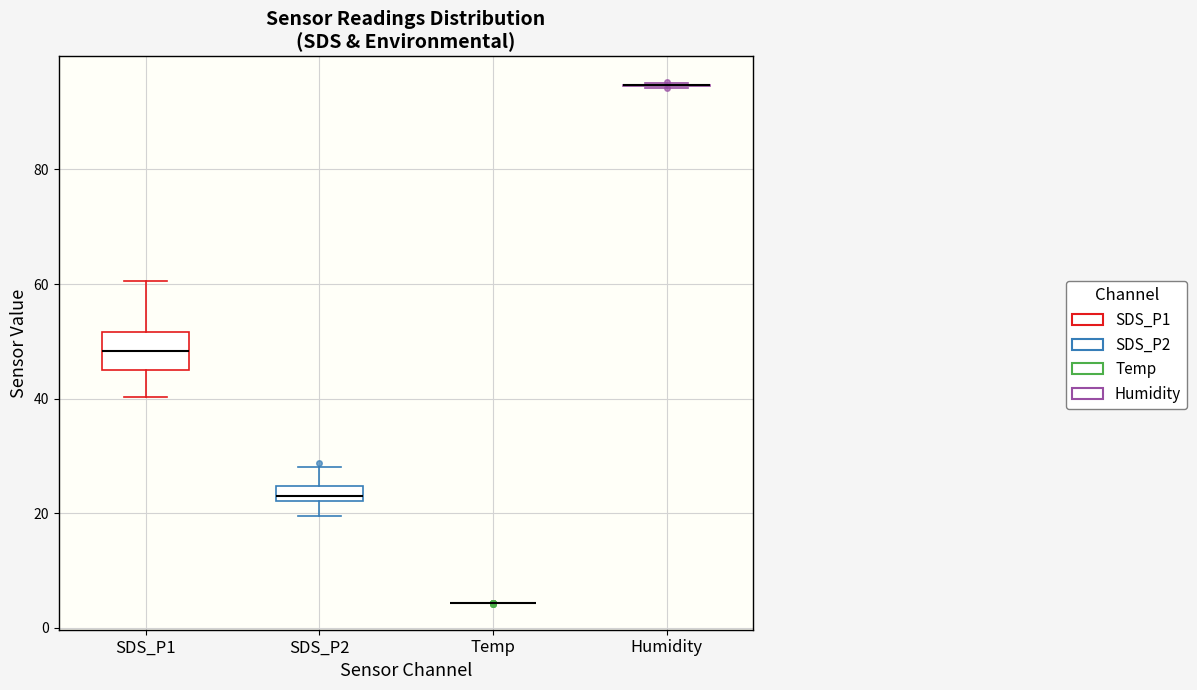

Comparing the boxes themselves (not the whiskers), which one is the tallest?

SDS_P1